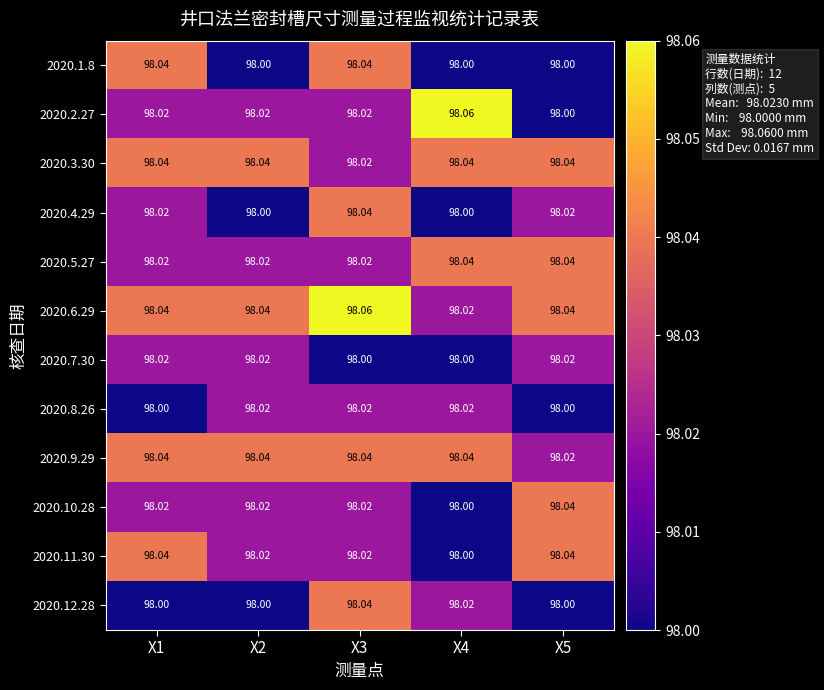

Which series has the largest range (max minus min)?

2020.2.27